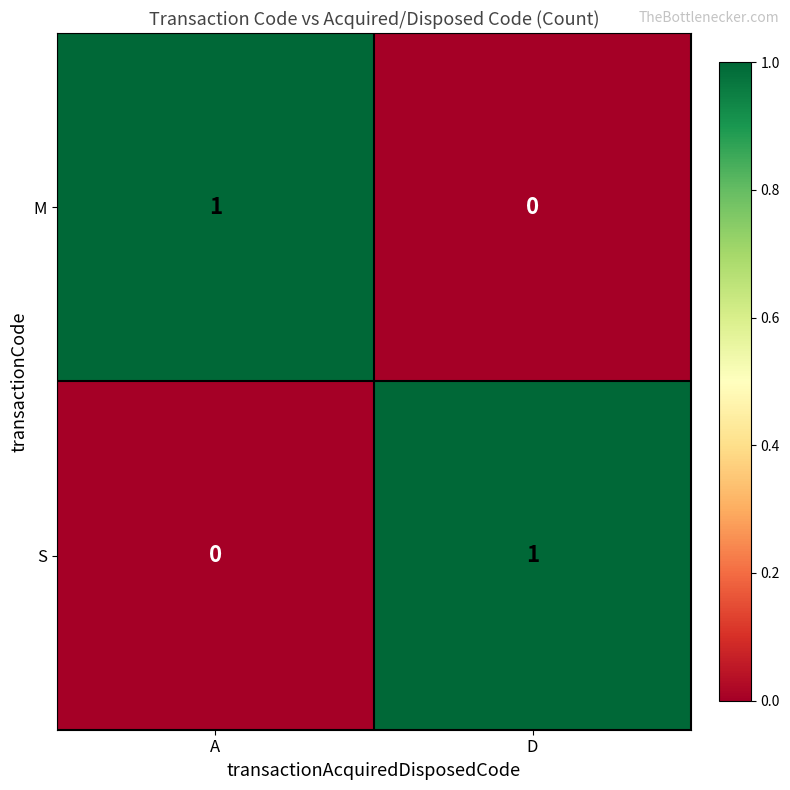

How many categories are shown in the chart?

2